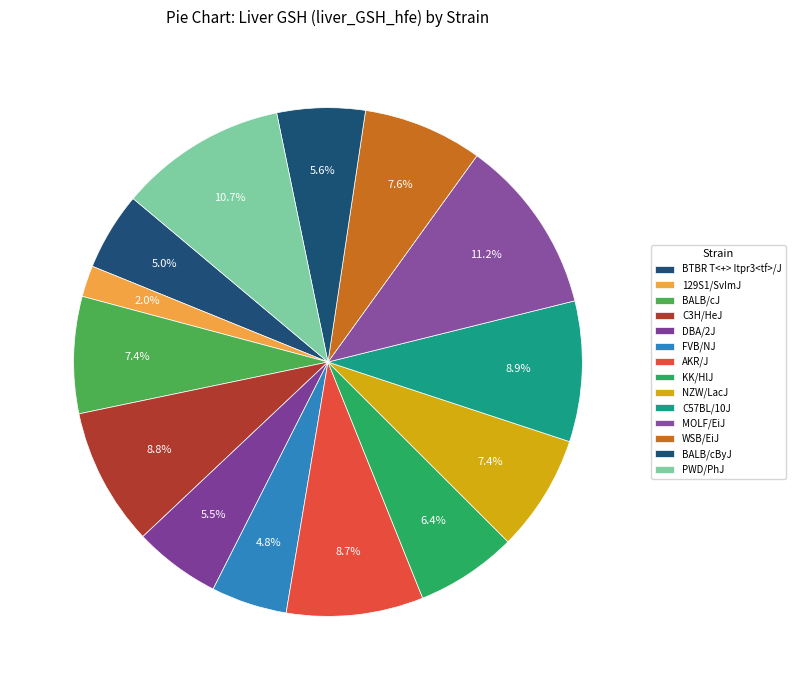

Which category has the biggest portion of the pie?

MOLF/EiJ